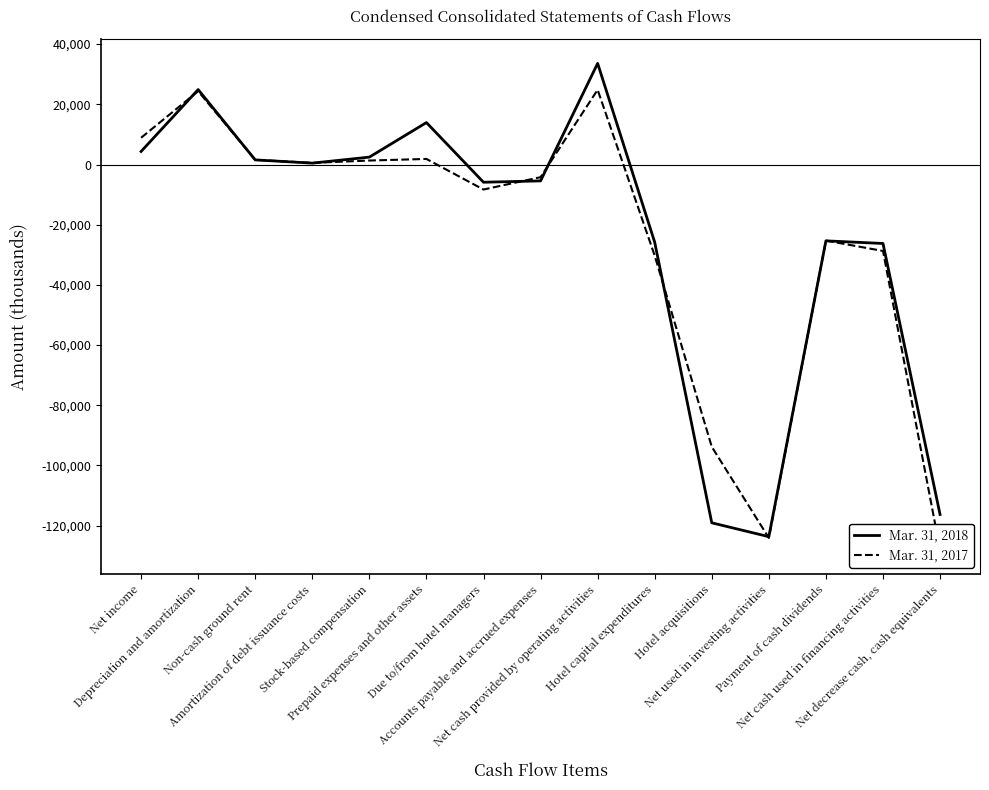

At which label does Mar. 31, 2017 reach its minimum?

Net decrease cash, cash equivalents